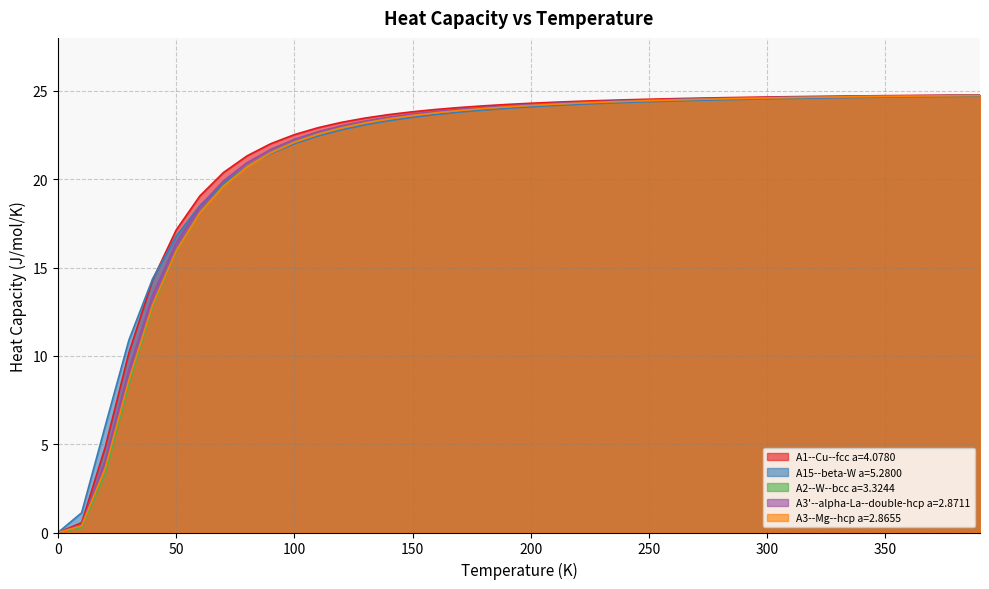

True or false: A15--beta-W a=5.2800 has more than 2 points higher than both neighbors.

False